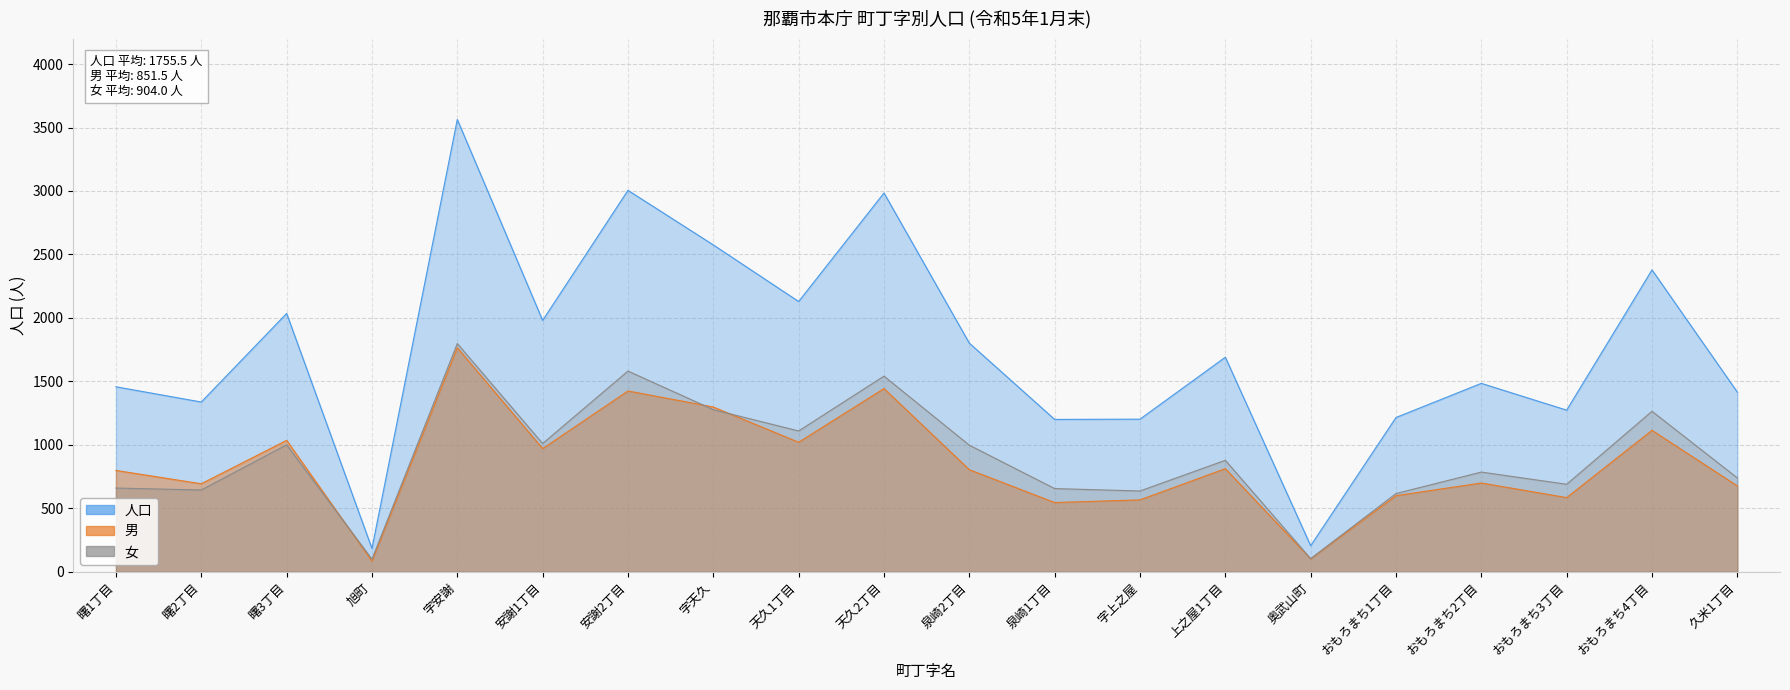

What is the sum of the 人口 values at 安謝1丁目 and 泉崎1丁目?

3180